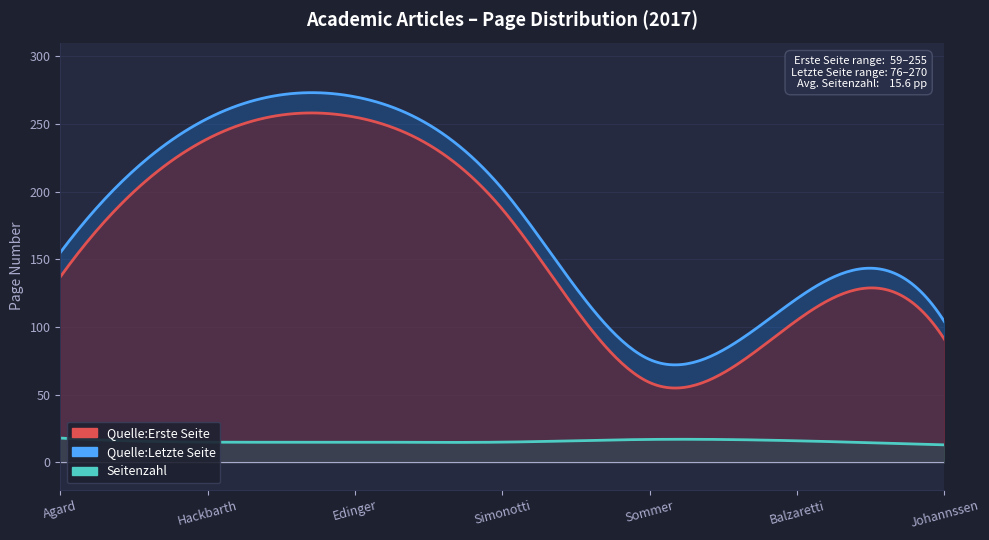

How many series are shown in this chart?

3